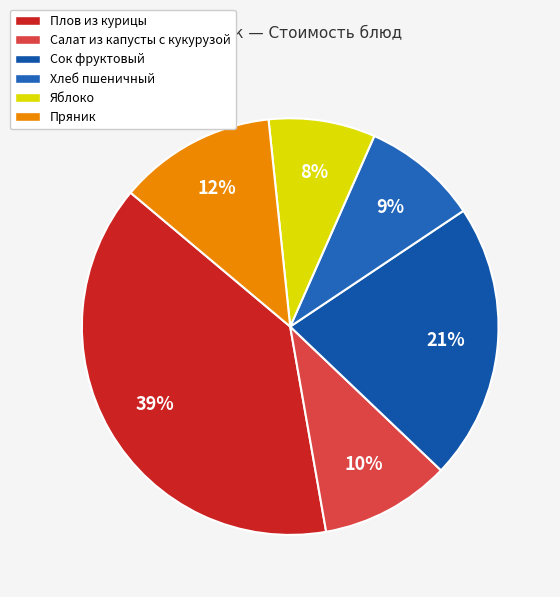

Is there any slice that represents more than half of the pie?

No